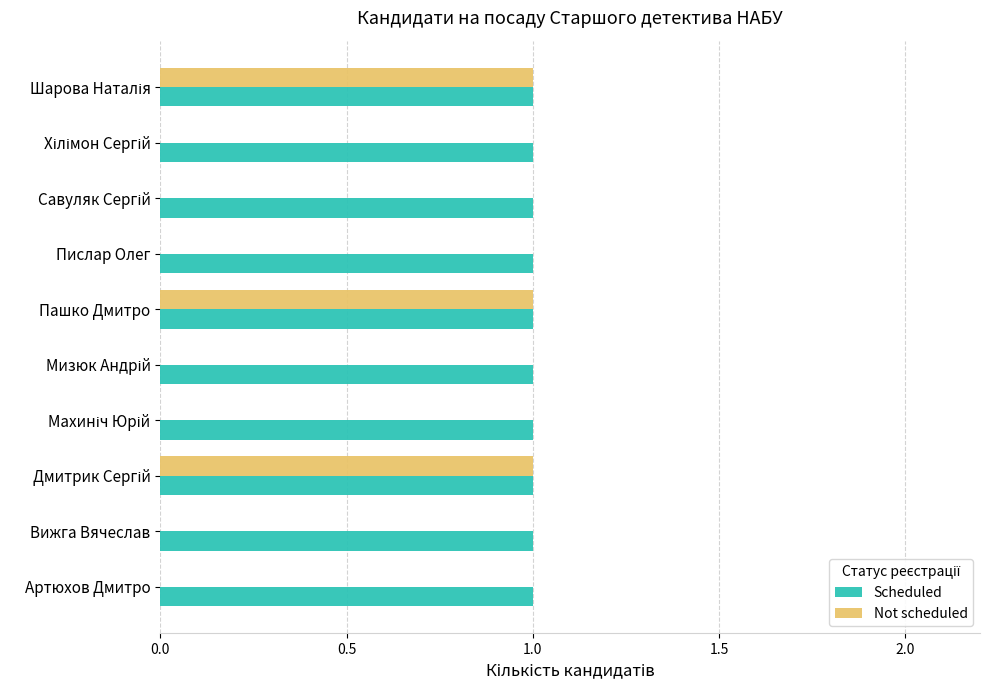

Is it true that Not scheduled equals 0 at Пислар Олег?

True